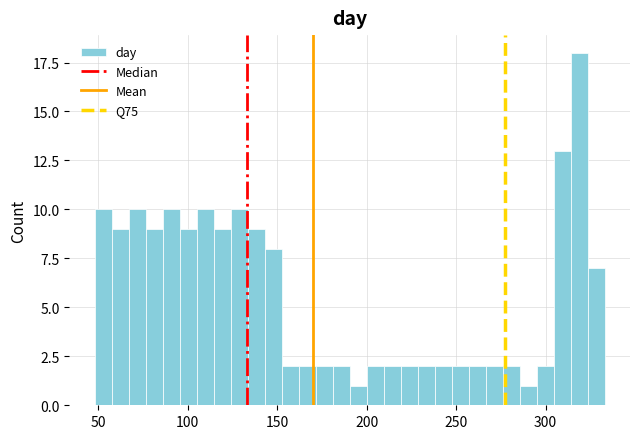

Around what value on the x-axis is the tallest bar? Give the approximate position of its centre, as read against the axis.

320